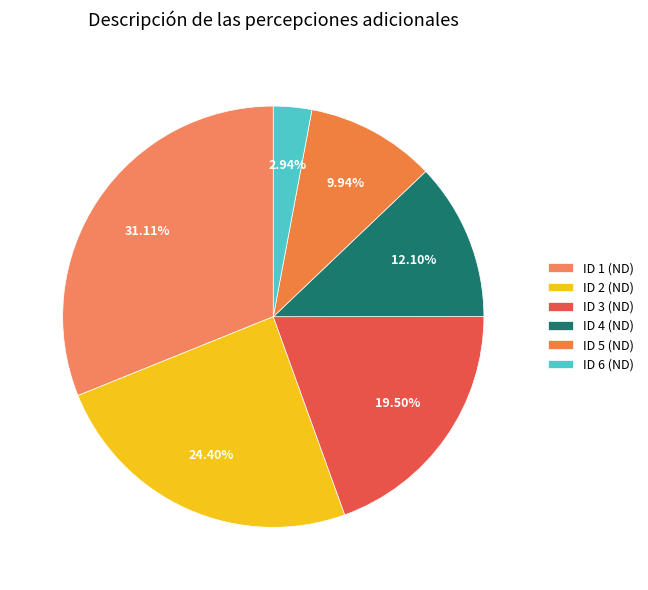

Count the number of slices in the pie.

6